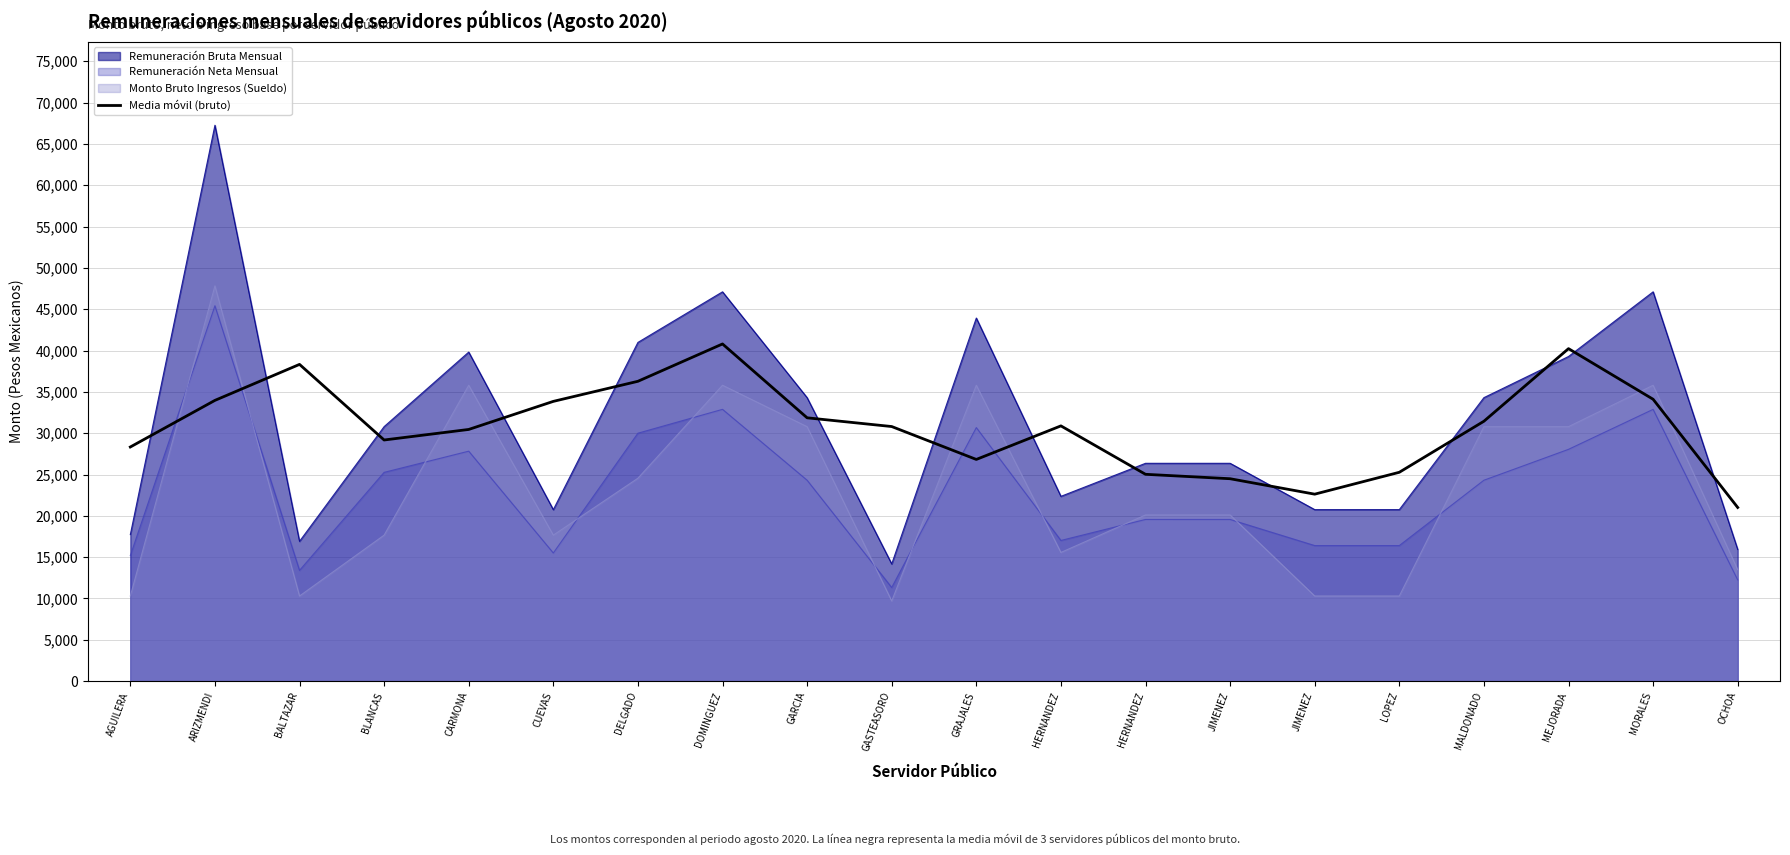

Reading right to left, what are all the values shown in this chart?

OCHOA=21011.2	MORALES=34104.3	MEJORADA=40227.1	MALDONADO=31443.7	LOPEZ=25268.1	JIMENEZ=22620.6	JIMENEZ=24488.7	HERNANDEZ=25023.8	HERNANDEZ=30882.4	GRAJALES=26822.7	GASTEASORO=30803.1	GARCIA=31859.8	DOMINGUEZ=40794.8	DELGADO=36277.1	CUEVAS=33847.1	CARMONA=30450.9	BLANCAS=29174.7	BALTAZAR=38322.7	ARIZMENDI=33968.0	AGUILERA=28328.8